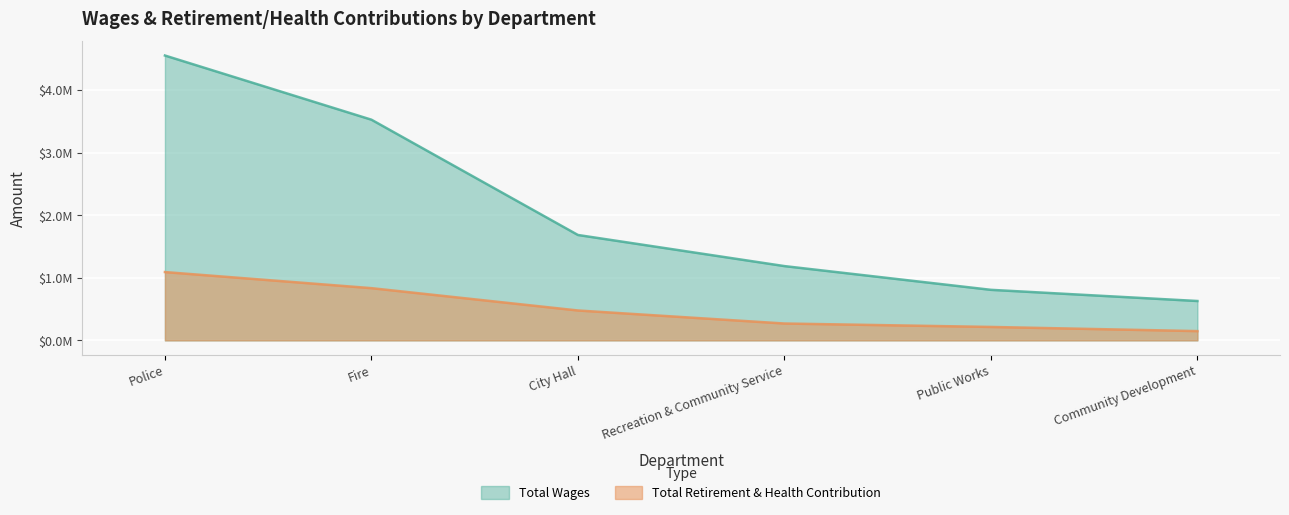

True or false: Total Wages and Total Retirement & Health Contribution cross at least once.

False